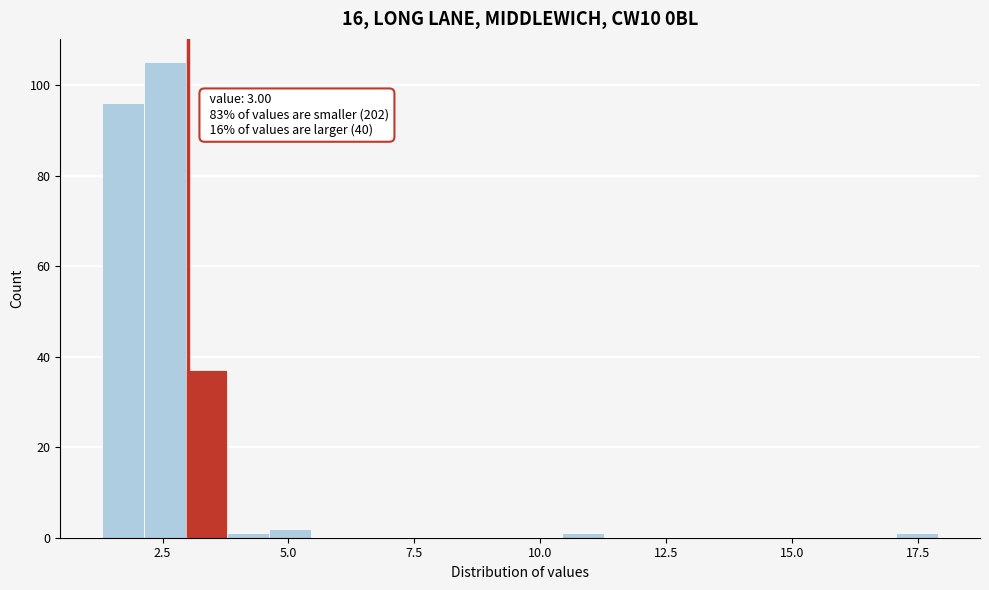

Read against the x-axis, roughly where is the centre of the tallest bar?

2.5